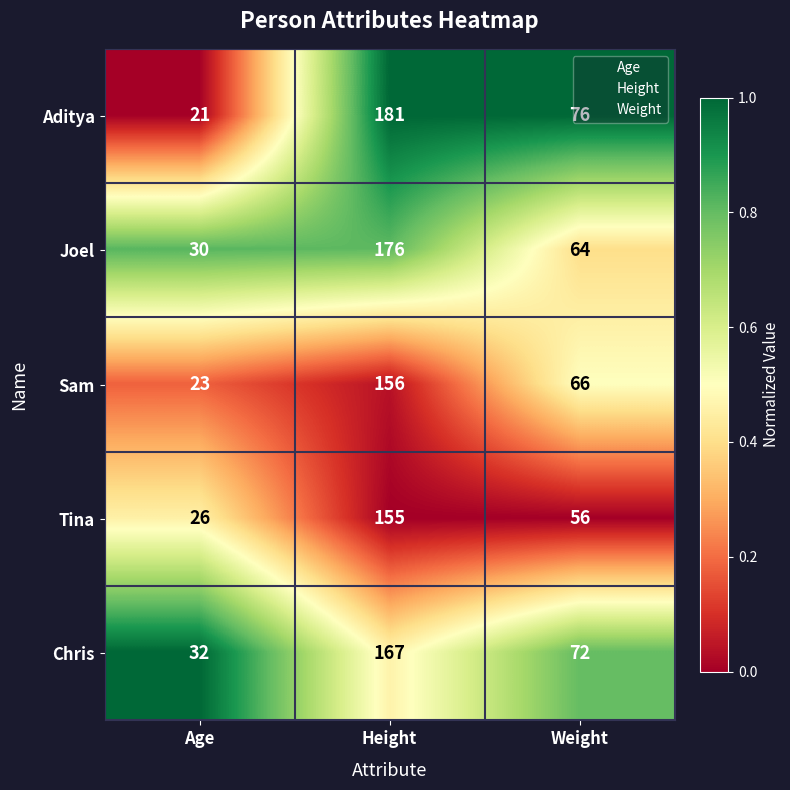

How many categories are shown in the chart?

3